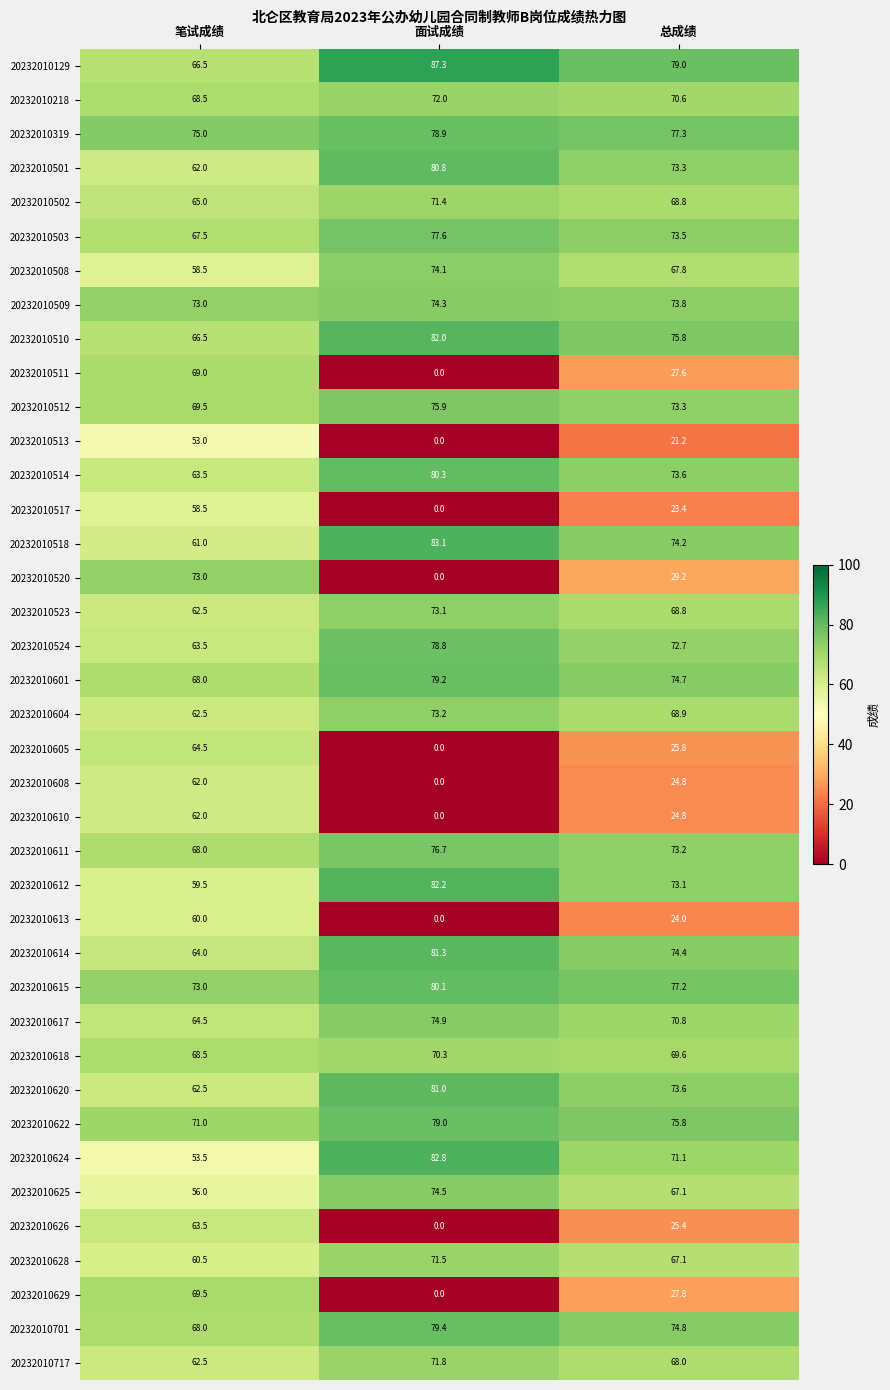

Which series has the widest spread of values?

20232010520